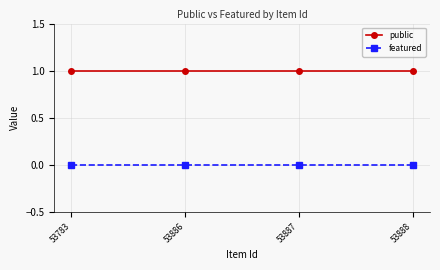

True or false: featured and public cross at least once.

False